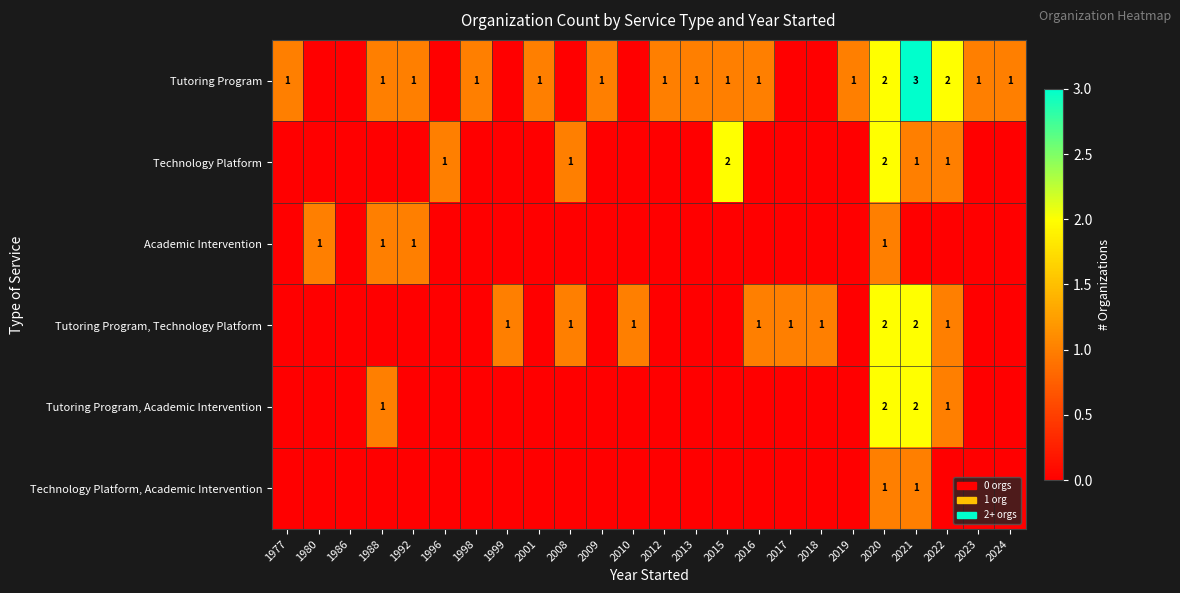

The Tutoring Program, Technology Platform series shows 1 at 2010. True or false?

True